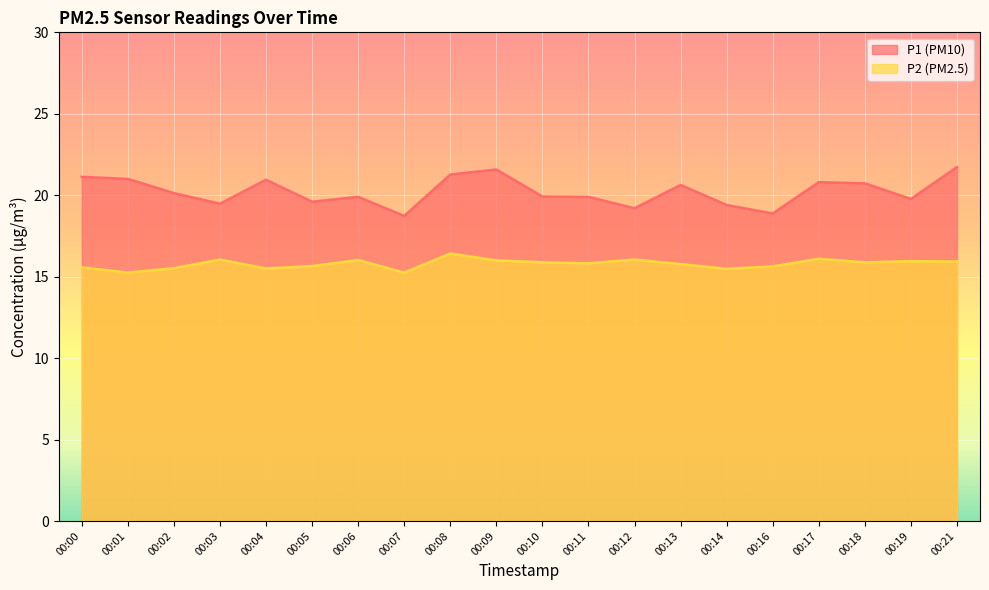

Reading left to right, list all the values displayed in this chart.

P1: 21.1	21.0	20.1	19.5	20.9	19.6	19.9	18.7	21.3	21.6	19.9	19.9	19.2	20.6	19.4	18.9	20.8	20.7	19.8	21.7
P2: 15.6	15.2	15.5	16.1	15.5	15.7	16.0	15.2	16.4	16.0	15.9	15.8	16.1	15.8	15.5	15.6	16.1	15.9	15.9	15.9